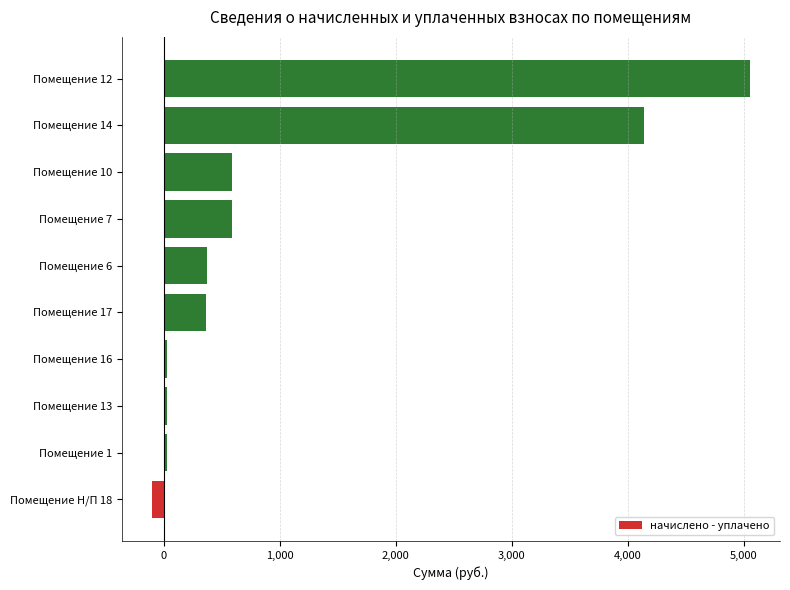

What is the difference between the maximum and minimum values?

5157.7